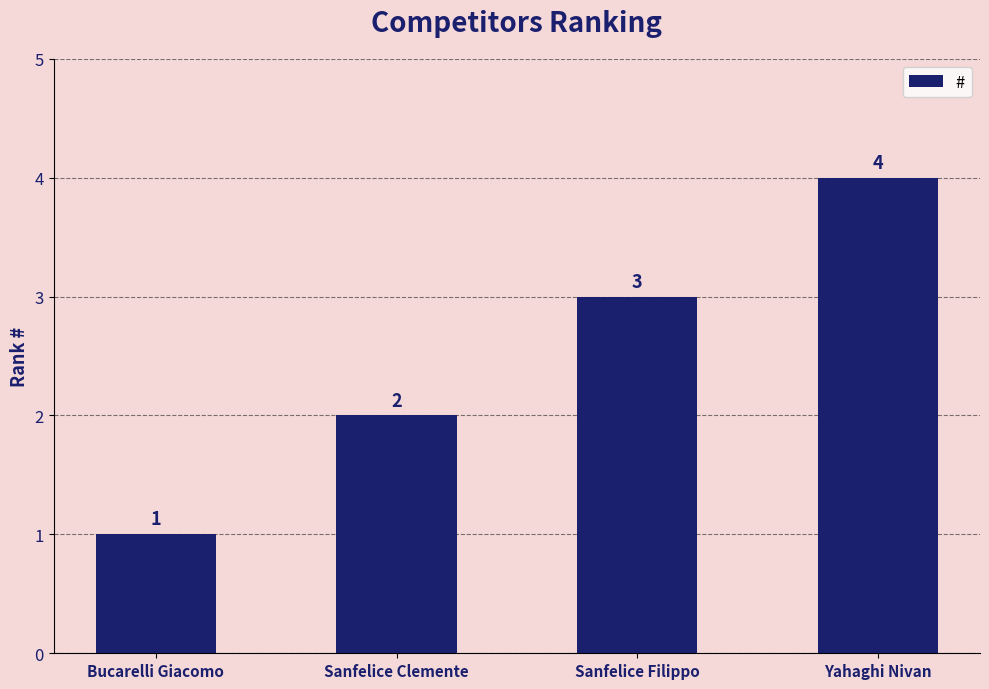

Which category has the highest value across all series?

Yahaghi Nivan